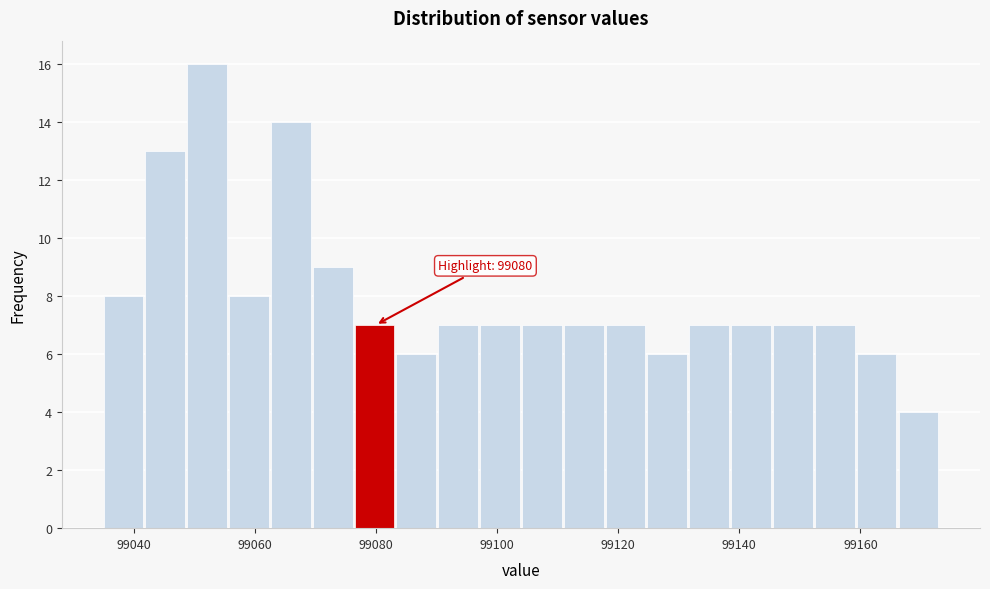

Read against the x-axis, roughly where is the centre of the tallest bar?

99052